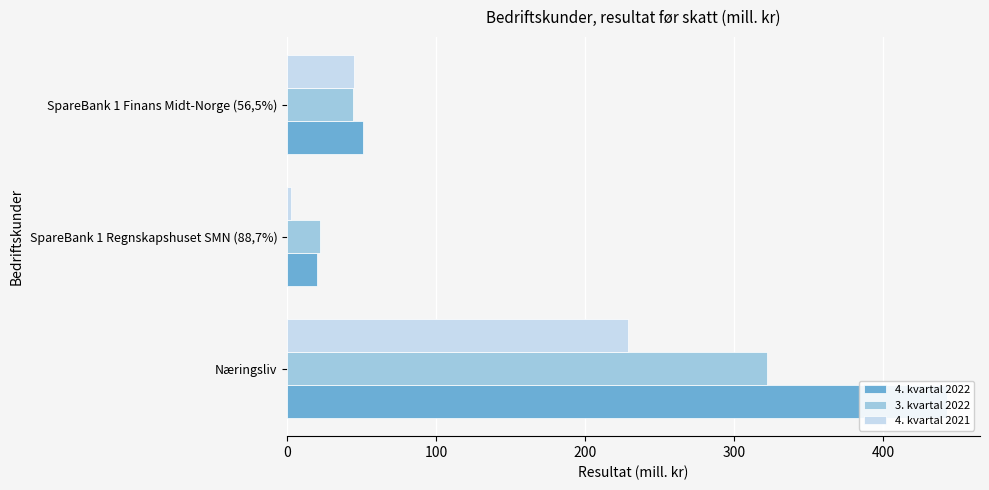

Reading left to right, transcribe all the data shown in this chart.

4. kvartal 2022: 443	20	51
3. kvartal 2022: 322	22	44
4. kvartal 2021: 229	3	45